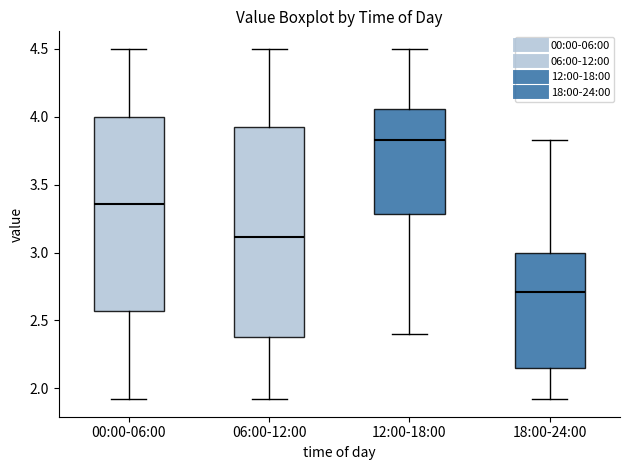

Which box has the highest median line?

12:00-18:00